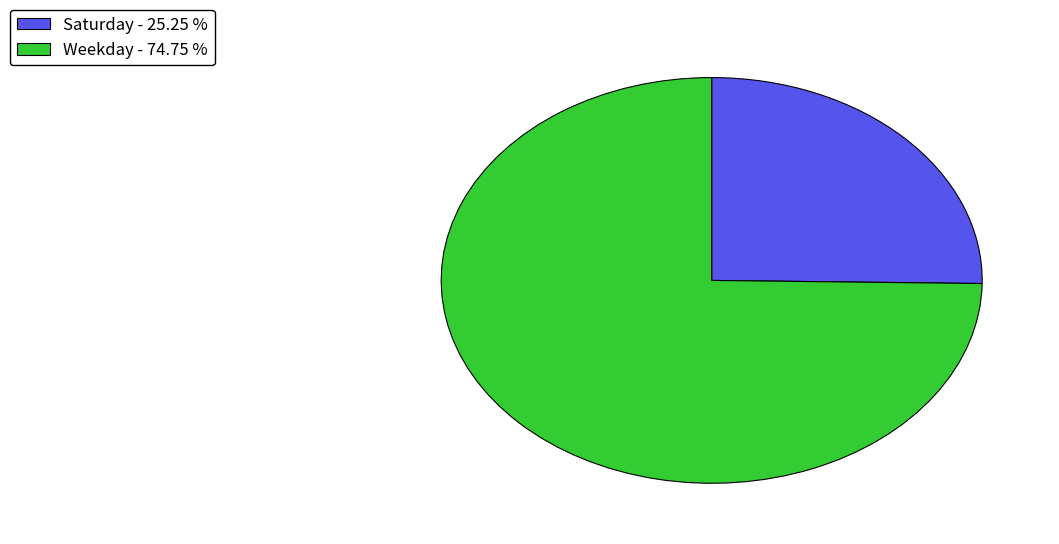

What is the ratio of the value at Saturday - 25.25 % to the value at Weekday - 74.75 %?

0.3